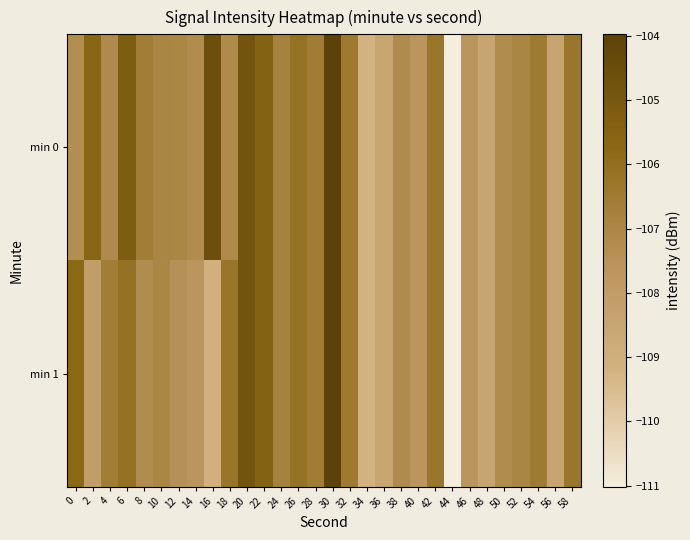

Reading left to right, list all the values displayed in this chart.

min 0: 0=-107.3	2=-105.6	4=-107.1	6=-105.3	8=-106.6	10=-107.0	12=-107.0	14=-107.2	16=-104.6	18=-107.2	20=-104.9	22=-105.5	24=-106.8	26=-106.2	28=-106.6	30=-104.0	32=-106.5	34=-109.2	36=-108.5	38=-107.2	40=-107.7	42=-106.3	44=-111.0	46=-107.7	48=-108.5	50=-107.2	52=-107.0	54=-106.5	56=-108.5	58=-106.3
min 1: 0=-105.7	2=-108.1	4=-106.6	6=-106.1	8=-107.2	10=-107.0	12=-107.4	14=-107.6	16=-109.1	18=-106.3	20=-104.9	22=-105.5	24=-106.8	26=-106.2	28=-106.6	30=-104.0	32=-106.5	34=-109.2	36=-108.5	38=-107.2	40=-107.7	42=-106.3	44=-111.0	46=-107.7	48=-108.5	50=-107.2	52=-107.0	54=-106.5	56=-108.5	58=-106.3